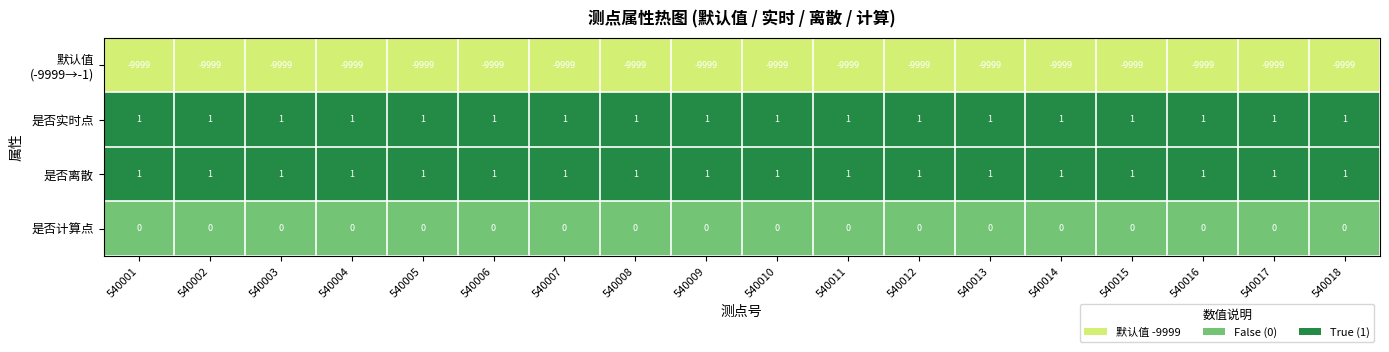

The 是否计算点 series shows 0 at 540008. True or false?

True